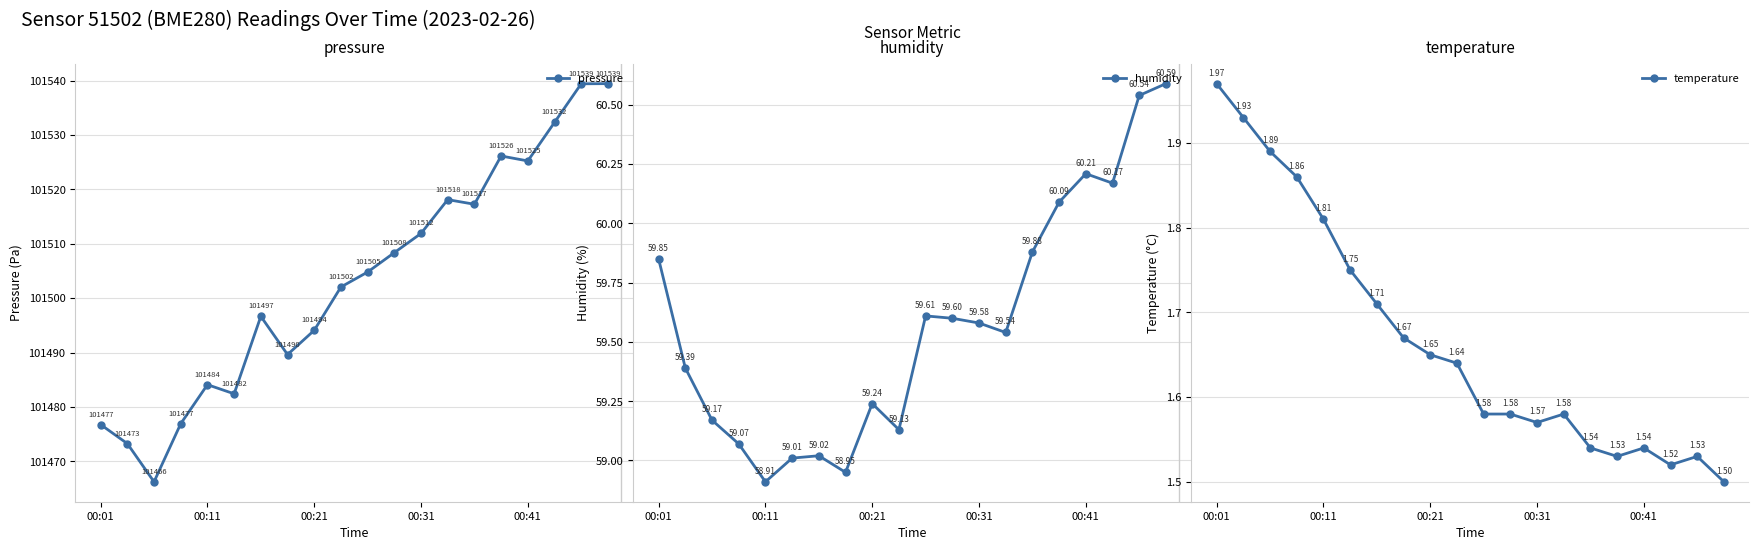

True or false: temperature and pressure cross at least once.

False